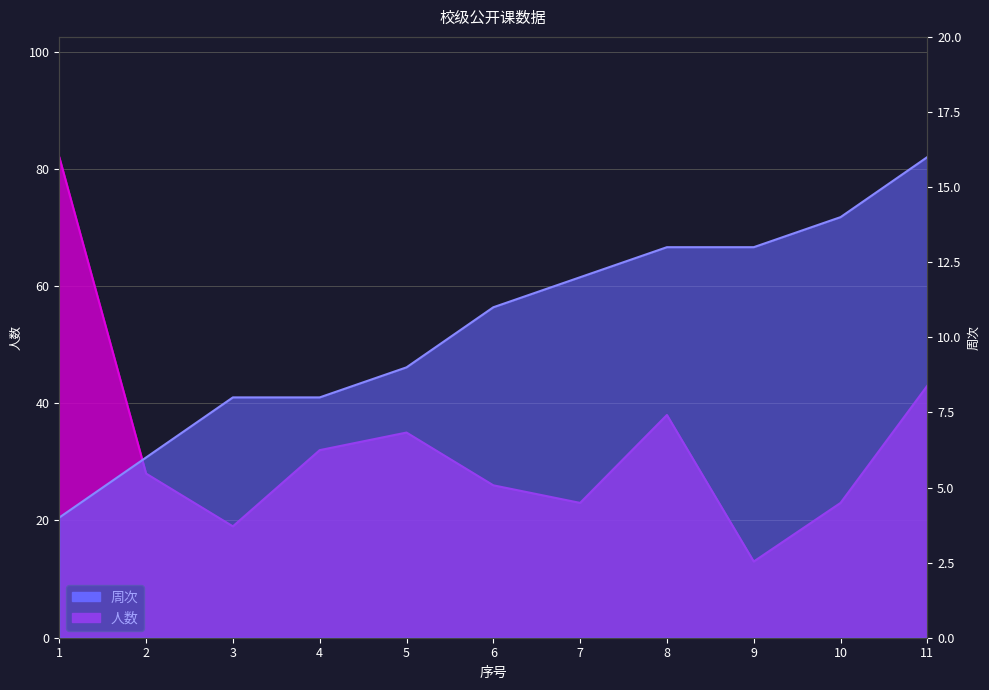

What is the minimum value shown in the chart?

4